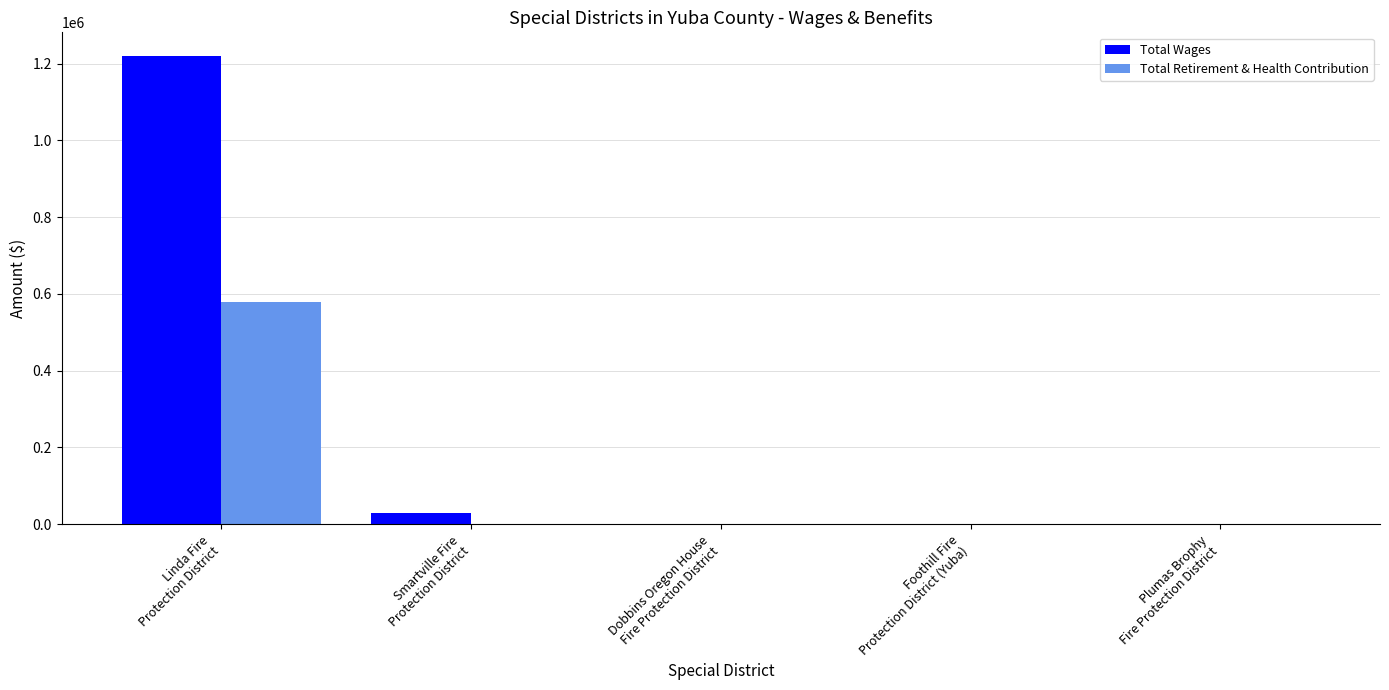

Is it true that Total Retirement & Health Contribution equals 290174 at Plumas Brophy
Fire Protection District?

False